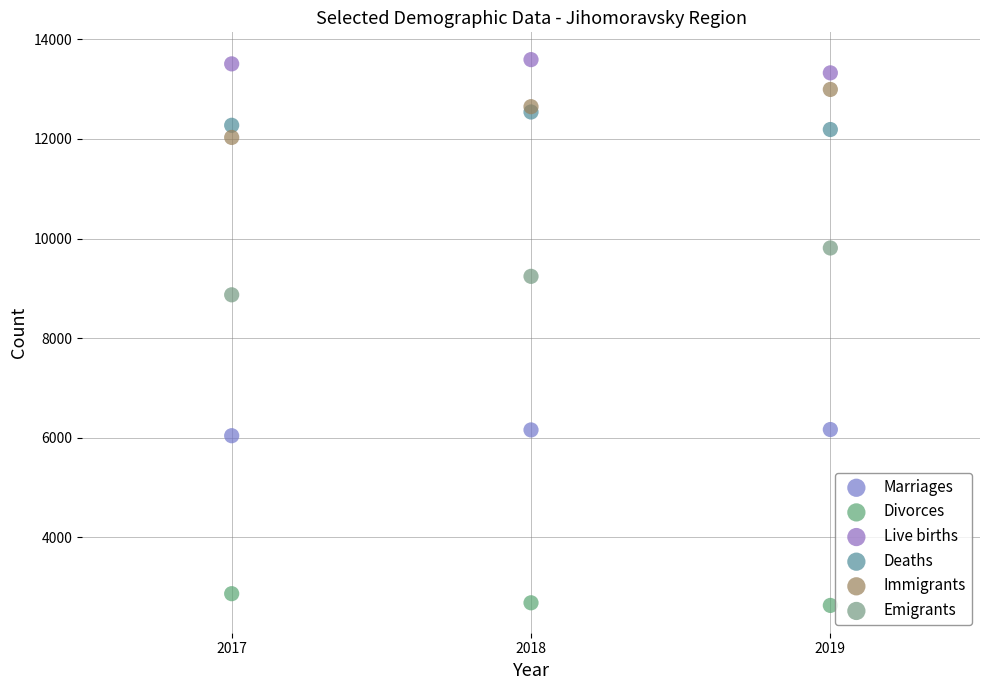

Which series contains the lowest Y value?

Divorces